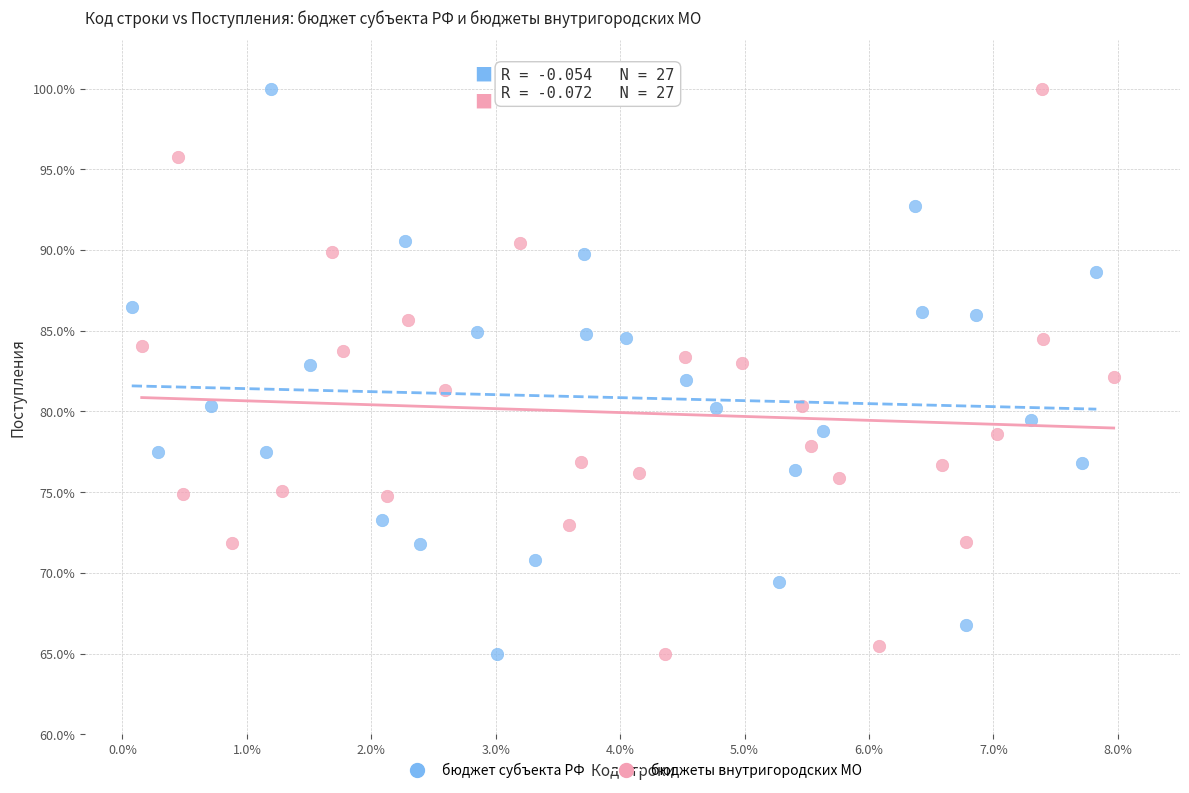

What are all the series names shown in the legend?

бюджет субъекта РФ, бюджеты внутригородских МО